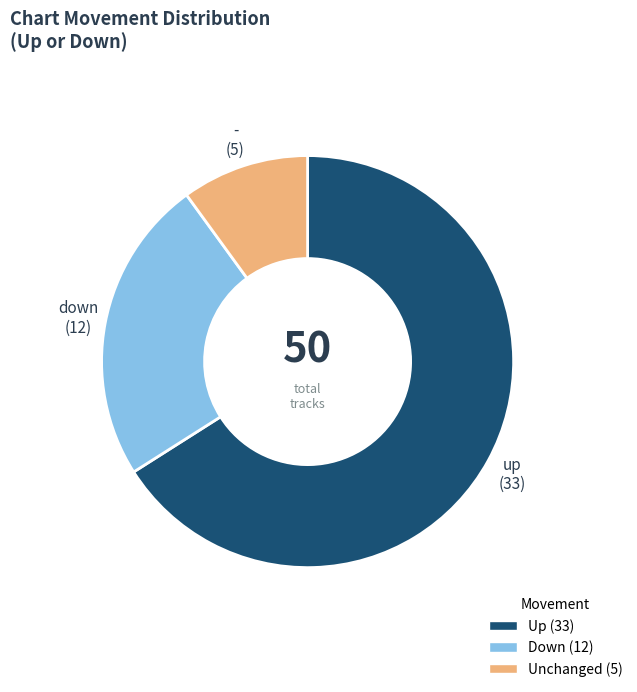

True or false: down accounts for 16% of the total.

False